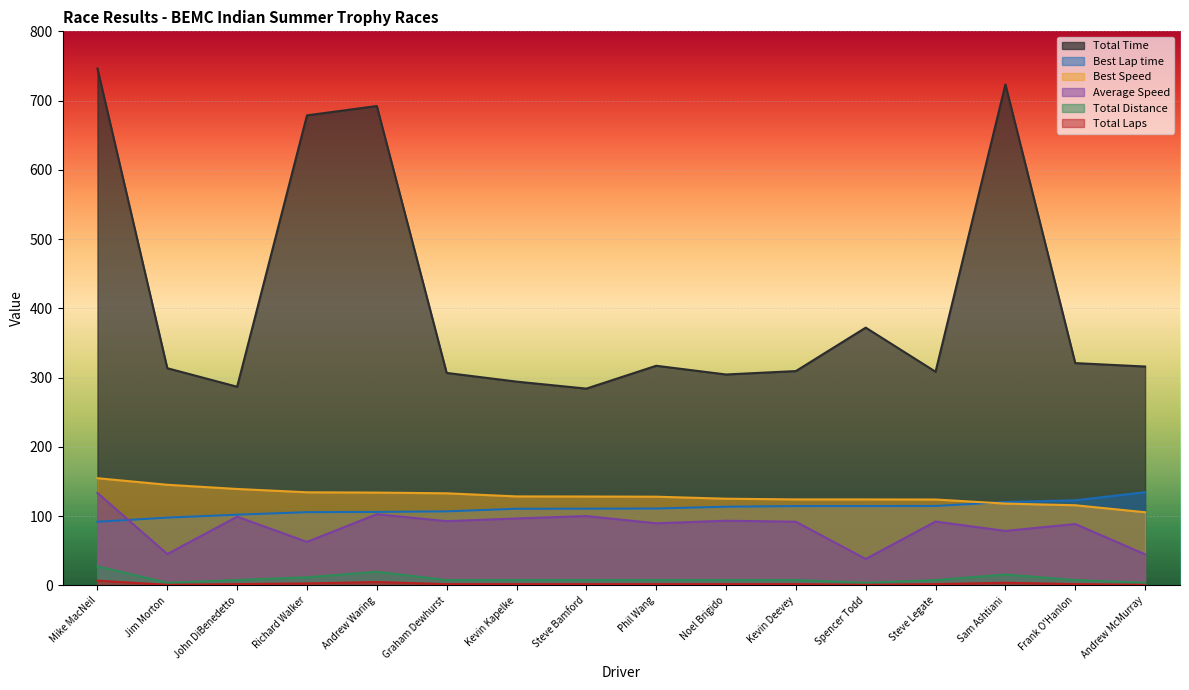

Rank the series by their maximum value, from lowest to highest.

Total Laps, Total Distance, Average Speed, Best Lap time, Best Speed, Total Time